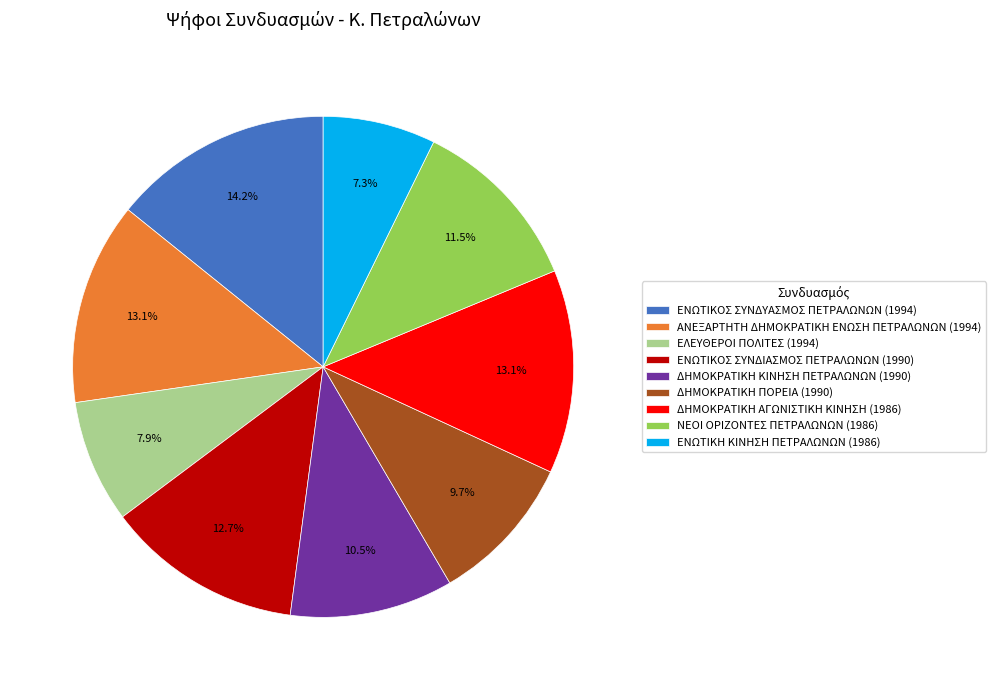

To the nearest percent, what is the average slice percentage?

11%